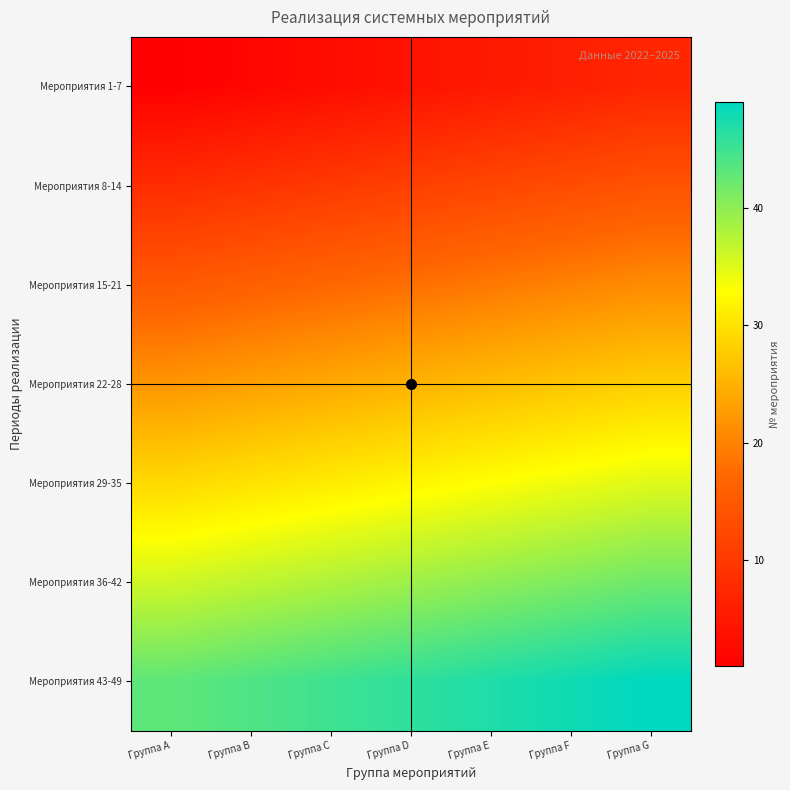

Reading left to right, transcribe all the data shown in this chart.

Мероприятия 1-7: Группа A=1	Группа B=2	Группа C=3	Группа D=4	Группа E=5	Группа F=6	Группа G=7
Мероприятия 8-14: Группа A=8	Группа B=9	Группа C=10	Группа D=11	Группа E=12	Группа F=13	Группа G=14
Мероприятия 15-21: Группа A=15	Группа B=16	Группа C=17	Группа D=18	Группа E=19	Группа F=20	Группа G=21
Мероприятия 22-28: Группа A=22	Группа B=23	Группа C=24	Группа D=25	Группа E=26	Группа F=27	Группа G=28
Мероприятия 29-35: Группа A=29	Группа B=30	Группа C=31	Группа D=32	Группа E=33	Группа F=34	Группа G=35
Мероприятия 36-42: Группа A=36	Группа B=37	Группа C=38	Группа D=39	Группа E=40	Группа F=41	Группа G=42
Мероприятия 43-49: Группа A=43	Группа B=44	Группа C=45	Группа D=46	Группа E=47	Группа F=48	Группа G=49